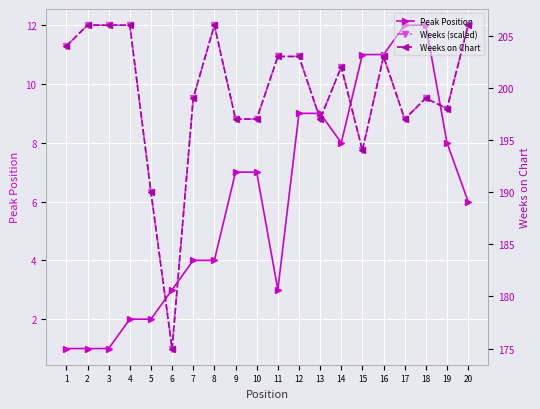

What is the sum of all Peak Position values?

121.0